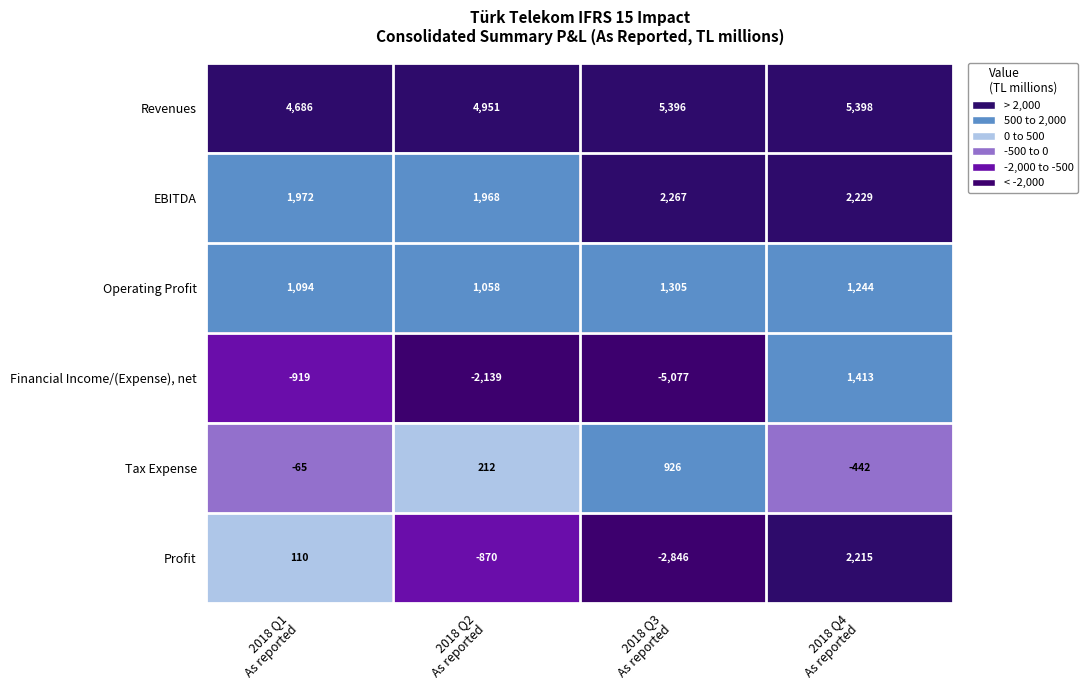

At how many categories does at least one series exceed 152?

4